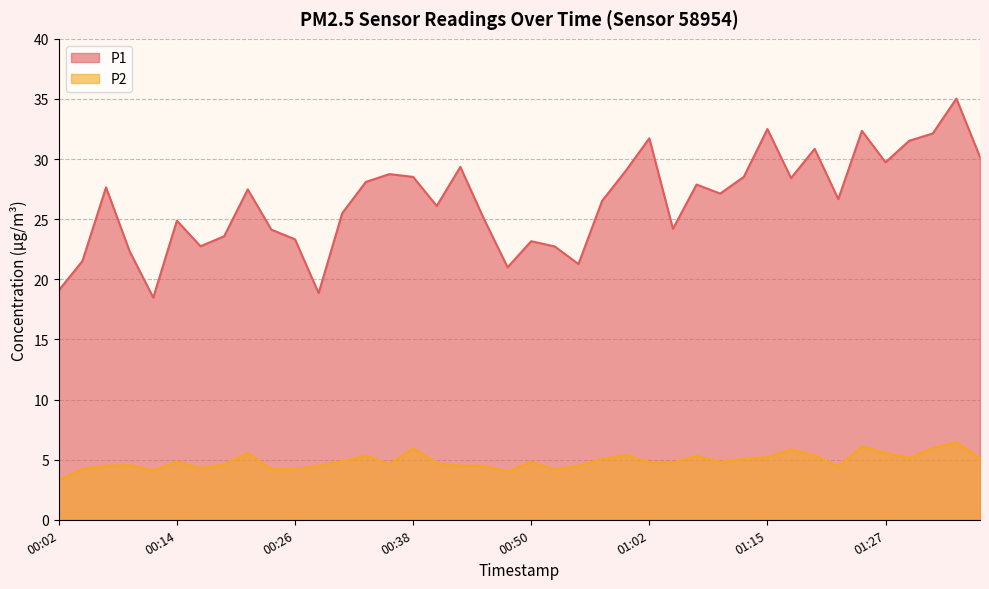

True or false: P1 has a value of 49.9 at 00:38.

False